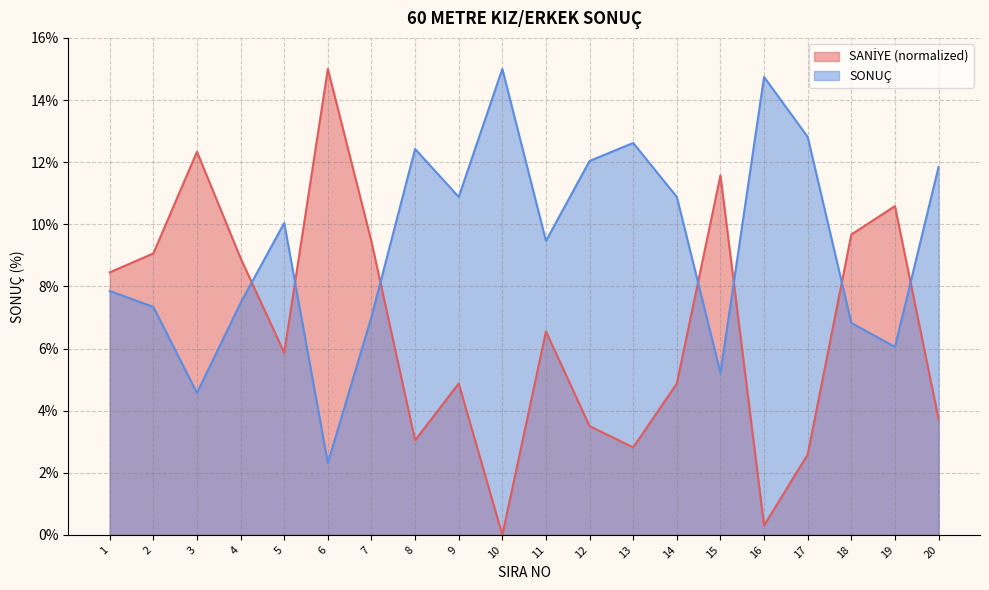

What is the highest value of the SONUÇ series?

15.0